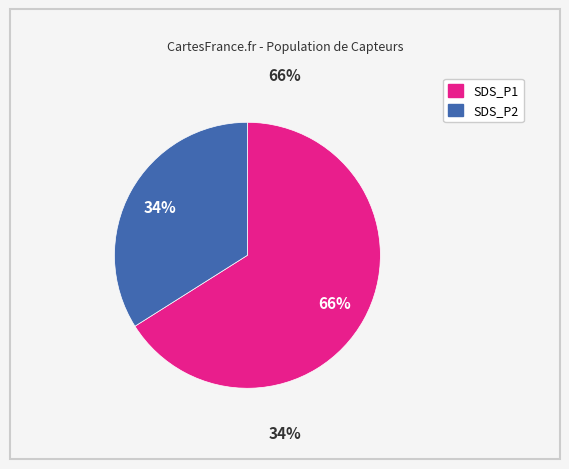

Which slice is the largest?

SDS_P1